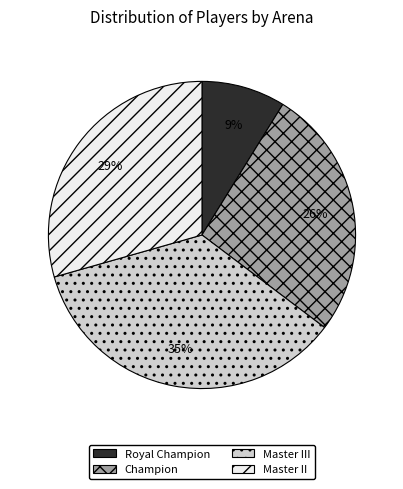

To the nearest percent, what portion does Royal Champion represent?

9%